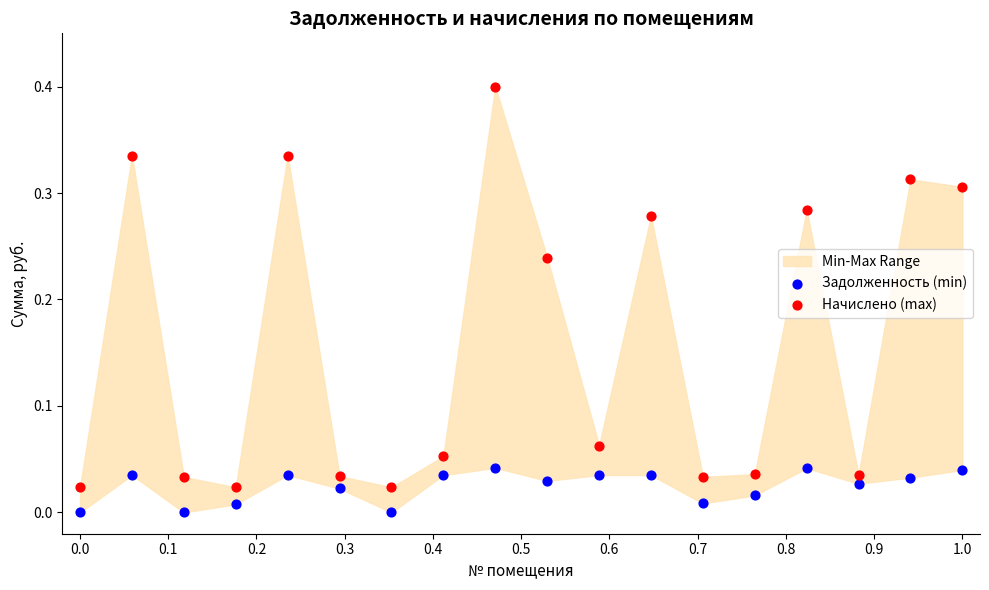

Which series reaches the minimum Y coordinate?

Задолженность (min)